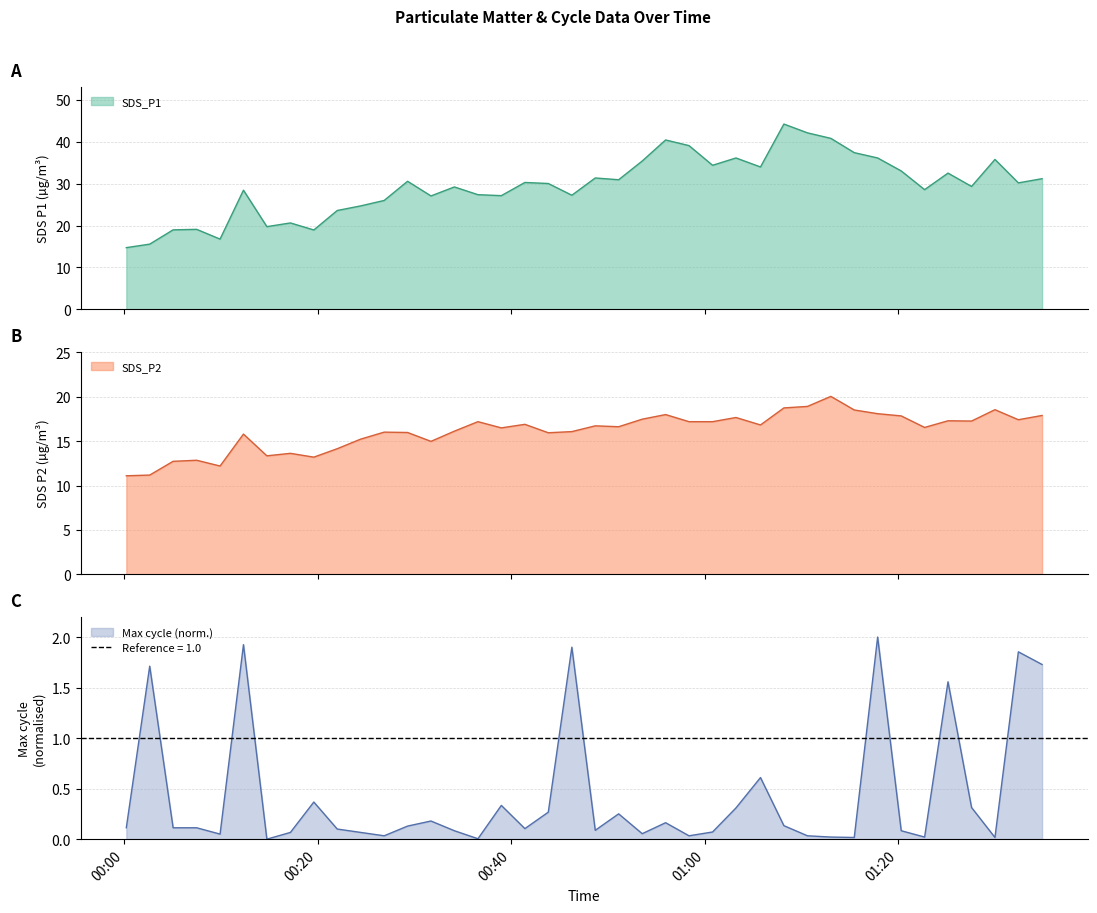

True or false: SDS_P1 and Max_cycle intersect in this chart.

False